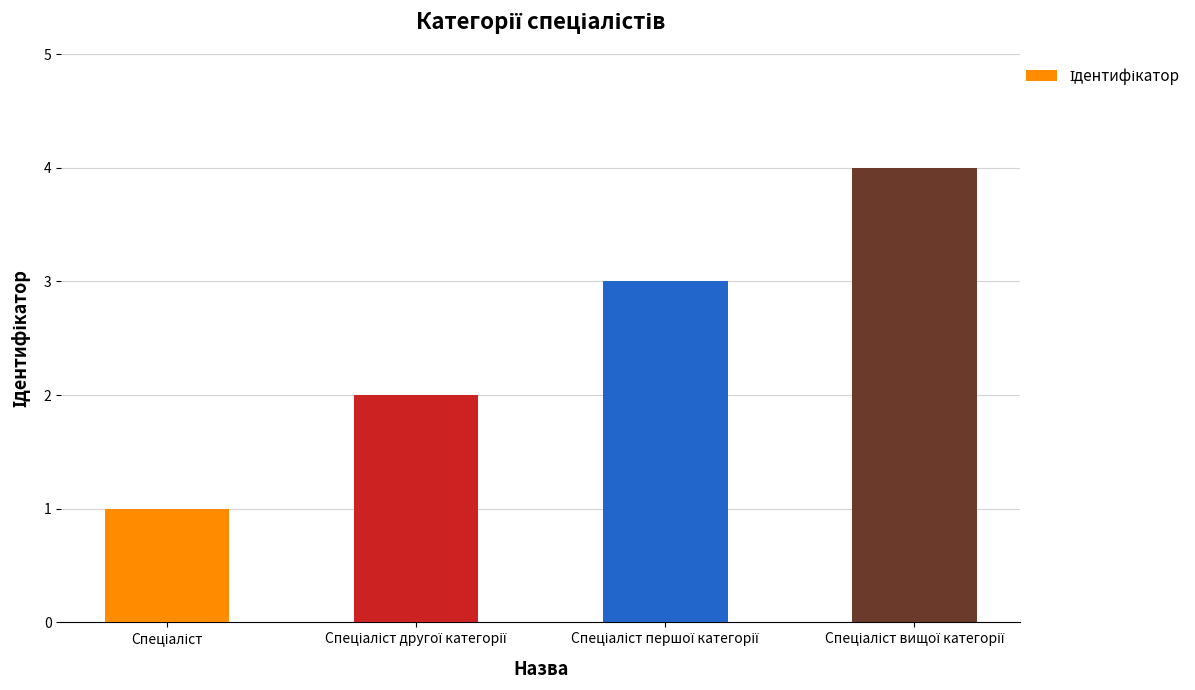

How many distinct data groups are displayed?

1